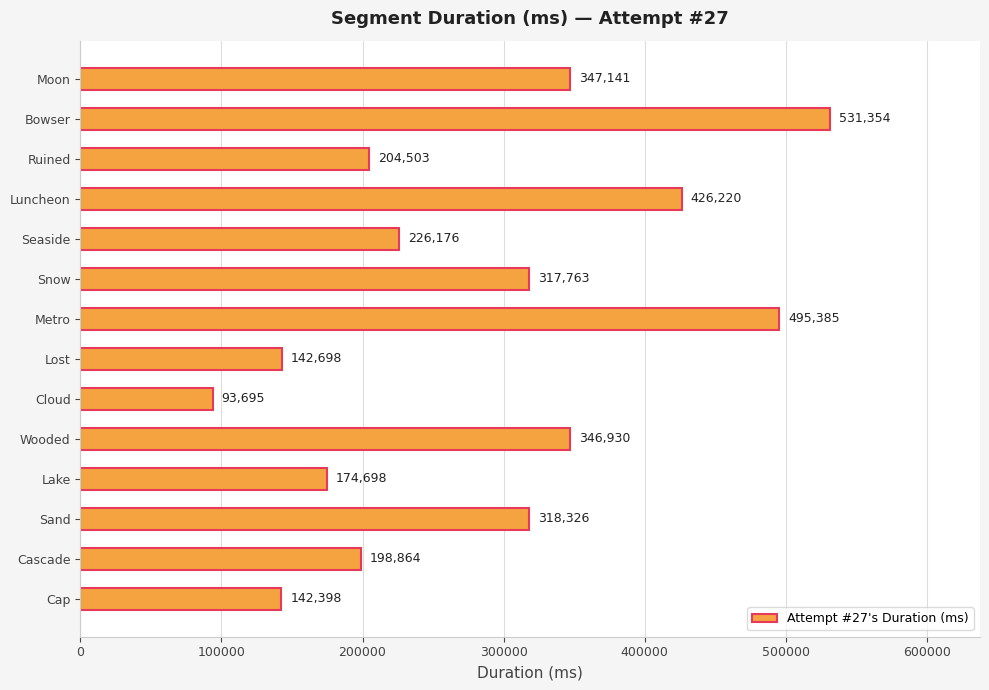

Is it true that the value at Wooded is 346930?

True